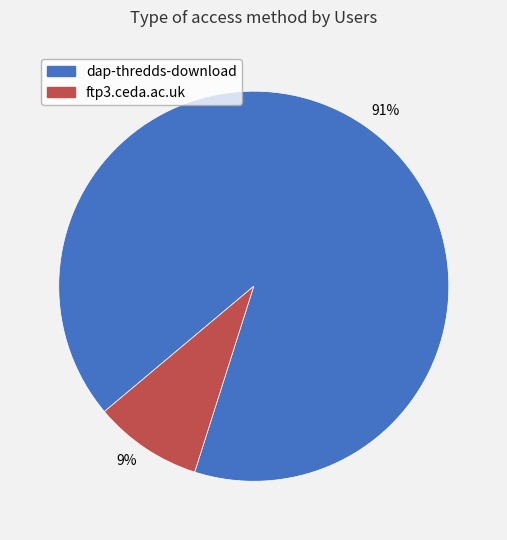

True or false: 91% accounts for 80% of the total.

False